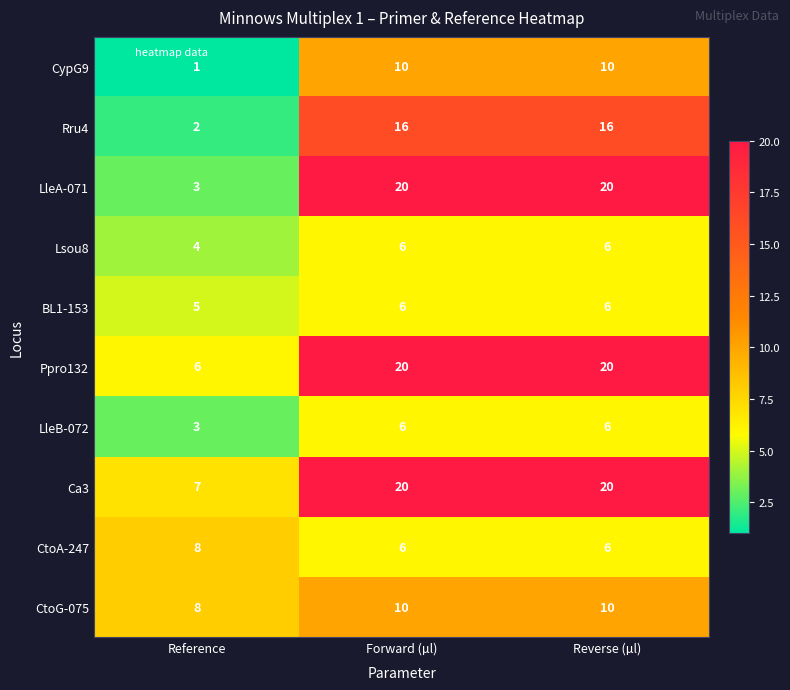

Reading right to left, list all the values displayed in this chart.

CypG9: 10	10	1
Rru4: 16	16	2
LleA-071: 20	20	3
Lsou8: 6	6	4
BL1-153: 6	6	5
Ppro132: 20	20	6
LleB-072: 6	6	3
Ca3: 20	20	7
CtoA-247: 6	6	8
CtoG-075: 10	10	8